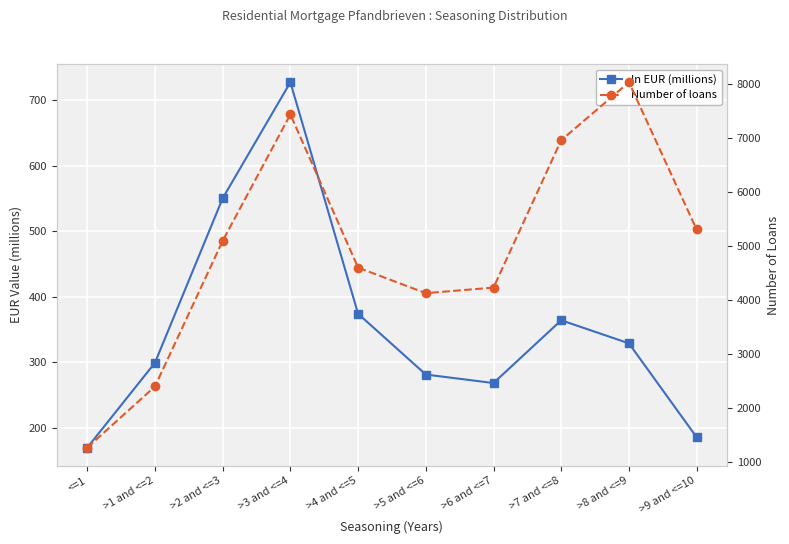

How many interior local valleys does the In EUR (millions) series have?

1